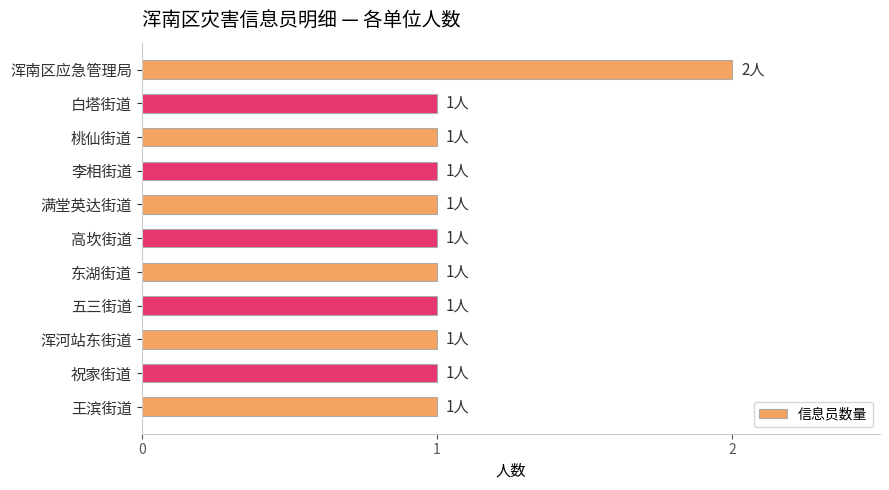

How many data points does each series have?

11